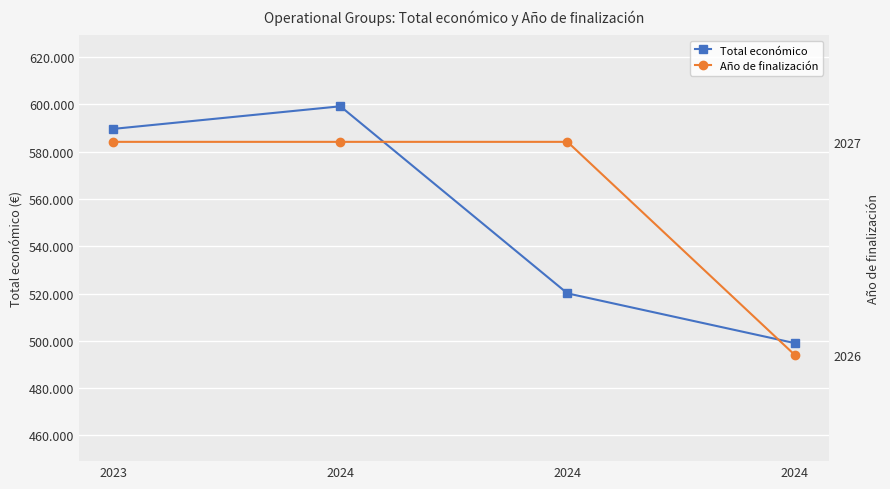

How many lines are shown in the chart?

2